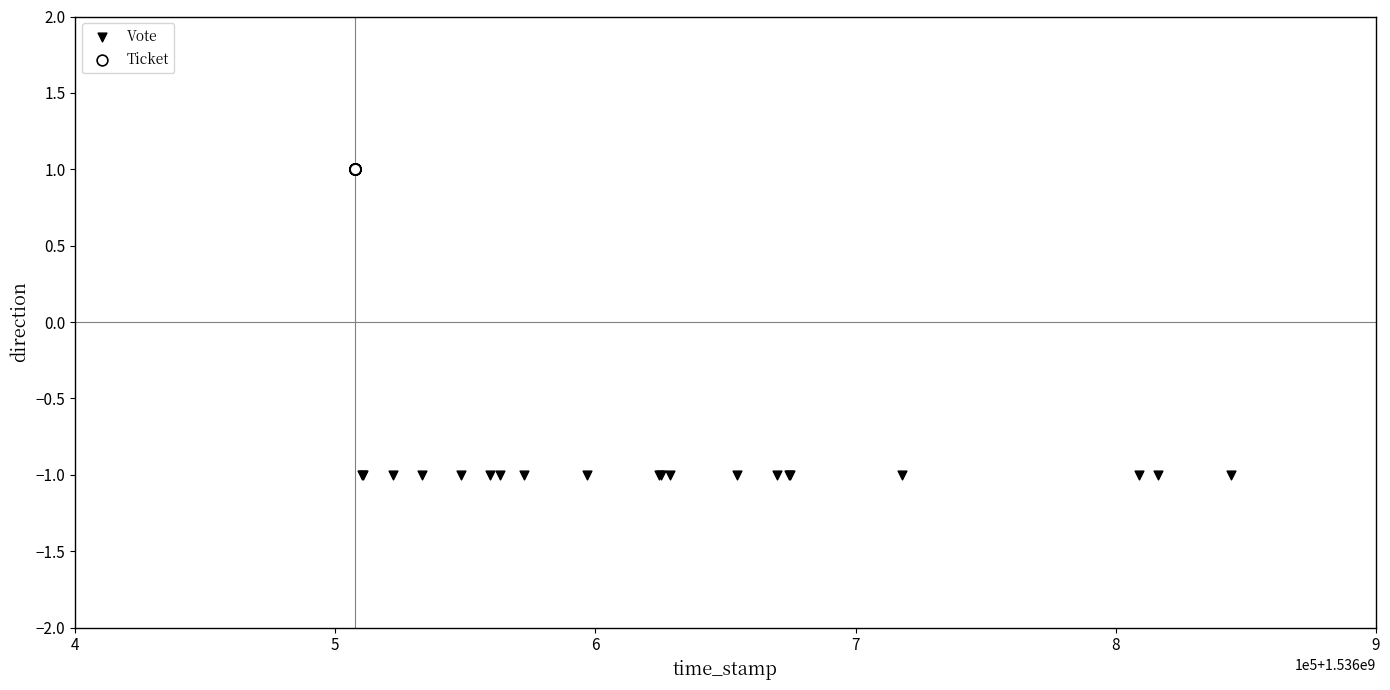

What are all the series names shown in the legend?

Vote, Ticket